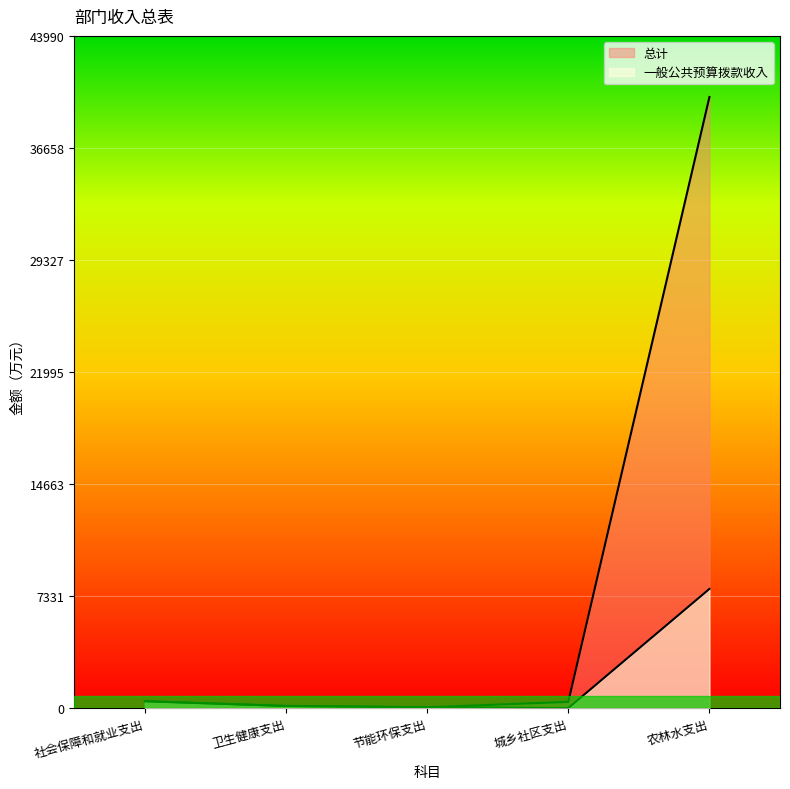

List the labels in order of 一般公共预算拨款收入 value, largest first.

农林水支出, 社会保障和就业支出, 卫生健康支出, 节能环保支出, 城乡社区支出